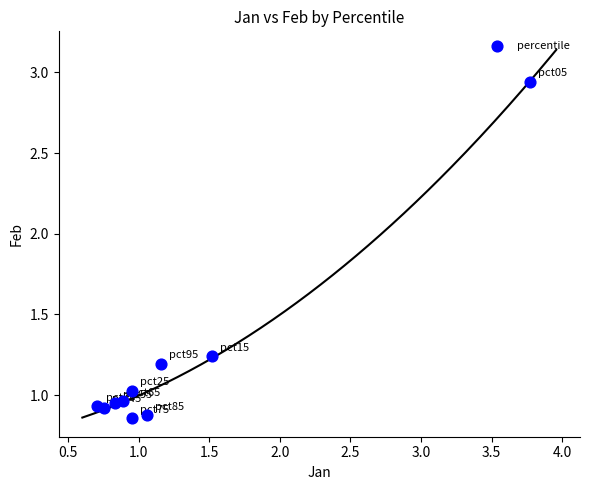

What is the range of Y values (max minus min)?

2.1